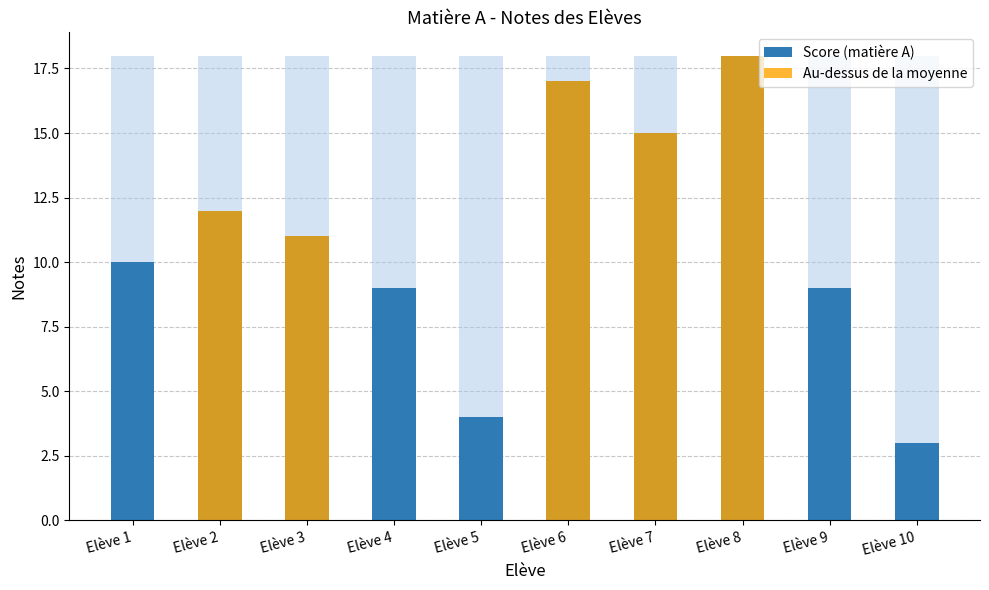

What are all the series names shown in the legend?

Score (matière A), Au-dessus de la moyenne